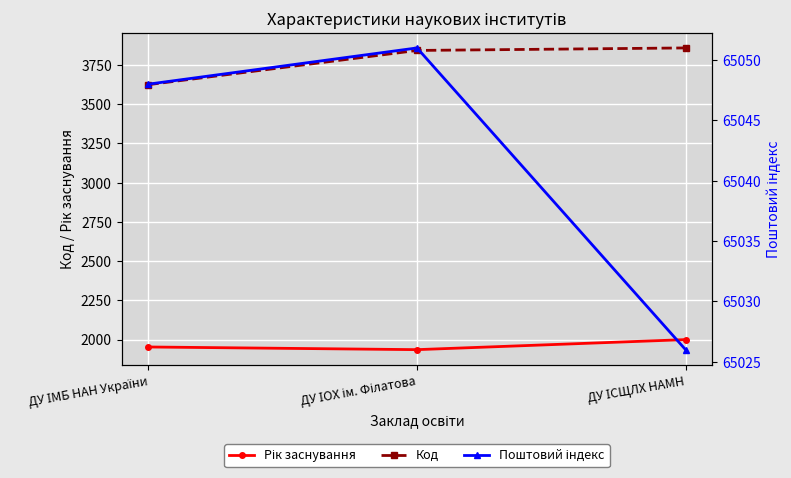

At how many categories does at least one series exceed 28209?

3